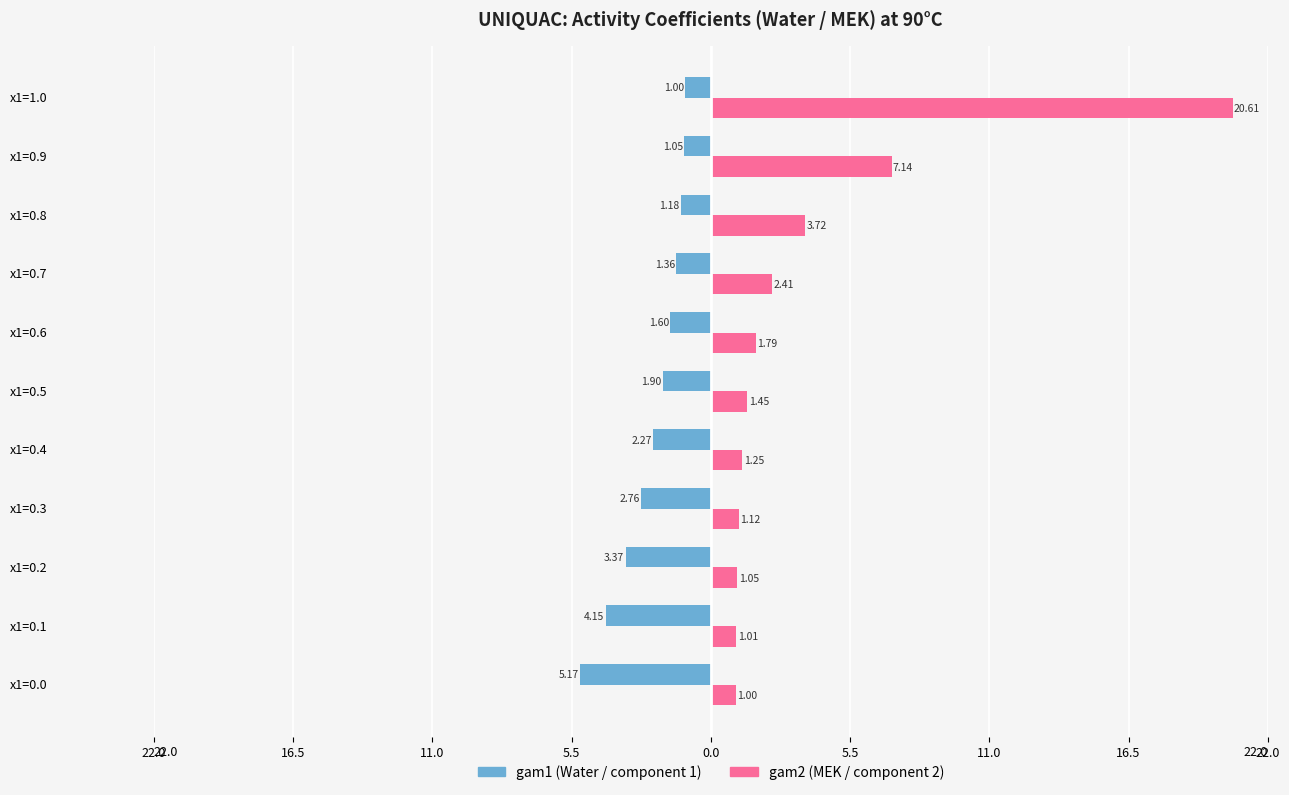

Reading left to right, transcribe all the data shown in this chart.

gam1 (Water): -5.2	-4.2	-3.4	-2.8	-2.3	-1.9	-1.6	-1.4	-1.2	-1.1	-1.0
gam2 (MEK): 1.0	1.0	1.1	1.1	1.2	1.4	1.8	2.4	3.7	7.1	20.6